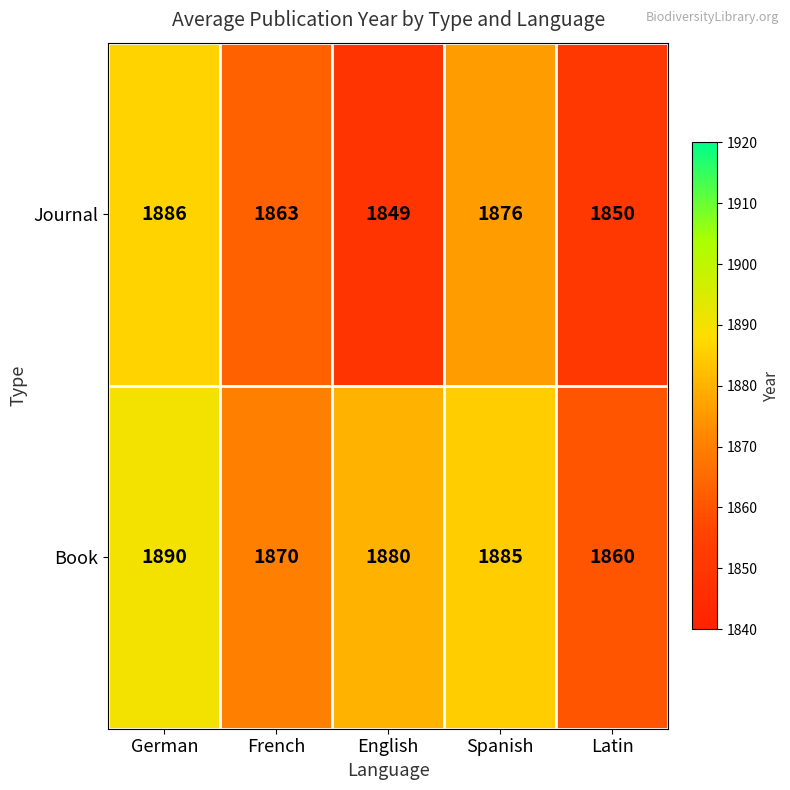

What is the sum of the Journal values at English and French?

3712